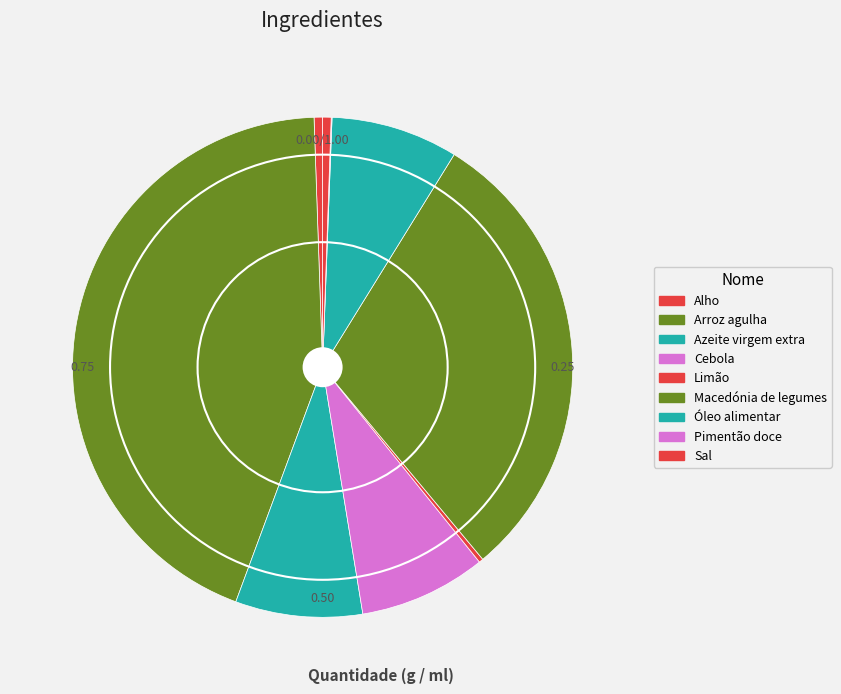

Rank the categories by value from highest to lowest.

Arroz agulha, Macedónia de legumes, Azeite virgem extra, Cebola, Óleo alimentar, Alho, Sal, Limão, Pimentão doce